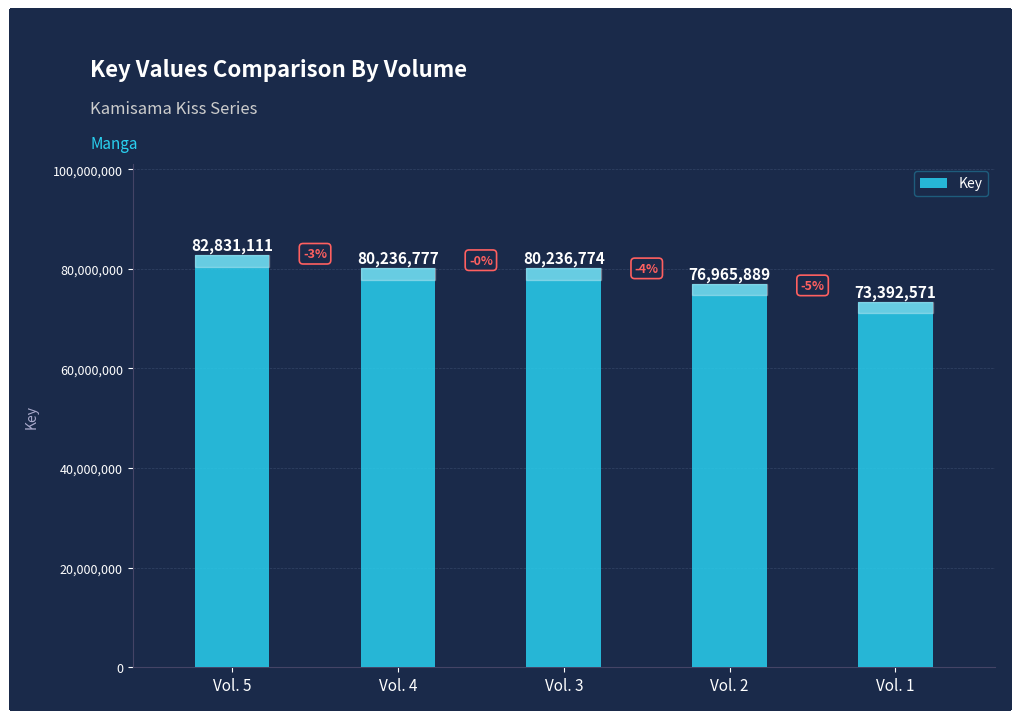

What is the sum of the values at Vol. 5 and Vol. 2?

159797000